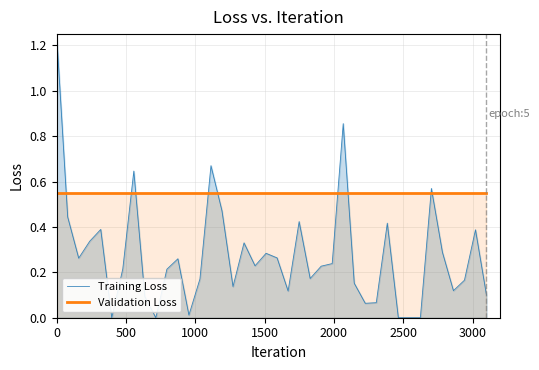

True or false: Validation Loss and Training Loss cross at least once.

True